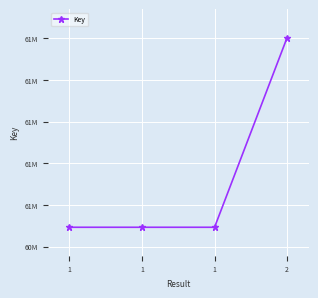

Is this an area chart (filled region under the line)?

No